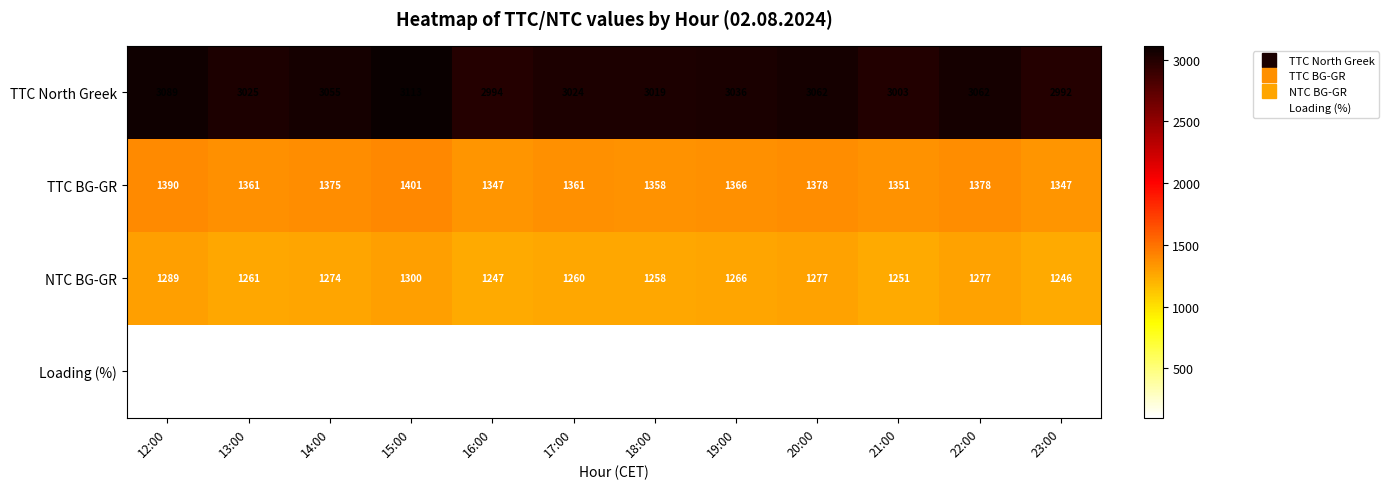

Between 12:00 and 18:00, which series saw the biggest shift?

TTC North Greek